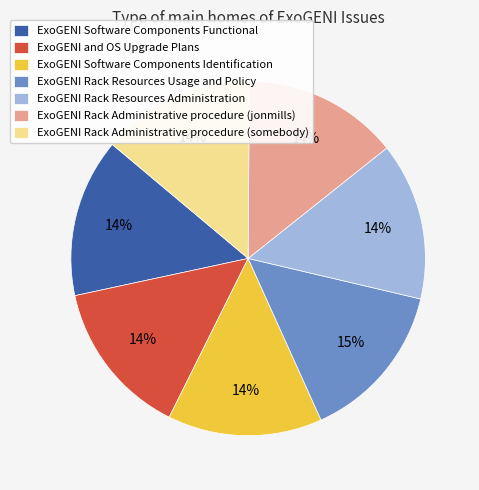

The ExoGENI Software Components Functional slice represents 14% of the pie. True or false?

True